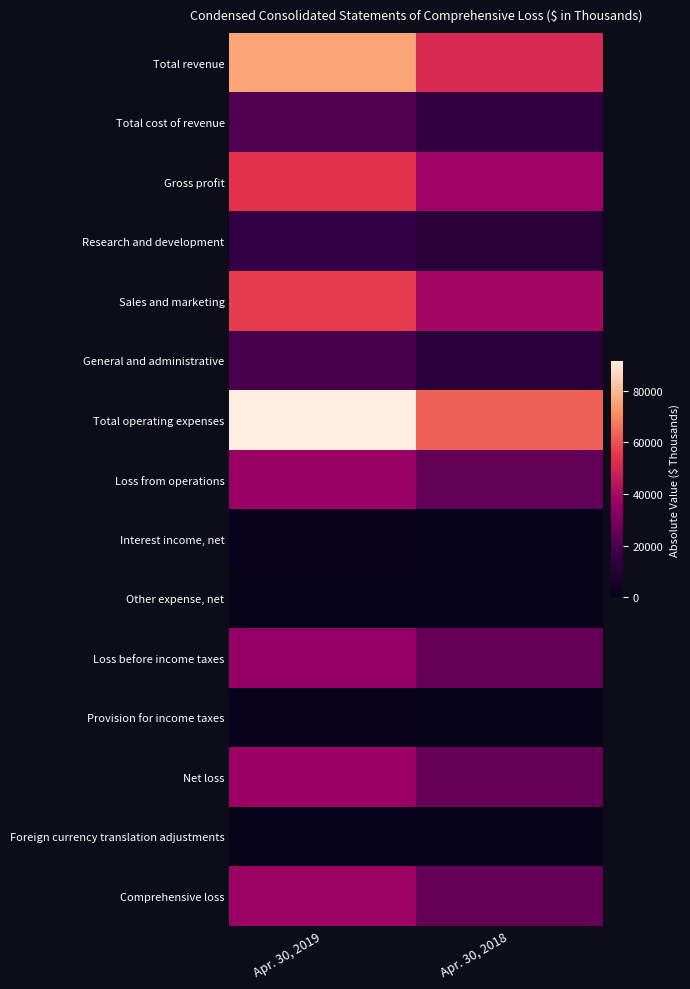

Reading left to right, list all the values displayed in this chart.

Total revenue: Apr. 30, 2019=75830	Apr. 30, 2018=51550
Total cost of revenue: Apr. 30, 2019=21577	Apr. 30, 2018=14032
Gross profit: Apr. 30, 2019=54253	Apr. 30, 2018=37518
Research and development: Apr. 30, 2019=15059	Apr. 30, 2018=11691
Sales and marketing: Apr. 30, 2019=56290	Apr. 30, 2018=39305
General and administrative: Apr. 30, 2019=20013	Apr. 30, 2018=11828
Total operating expenses: Apr. 30, 2019=91362	Apr. 30, 2018=62824
Loss from operations: Apr. 30, 2019=37109	Apr. 30, 2018=25306
Interest income, net: Apr. 30, 2019=1251	Apr. 30, 2018=89
Other expense, net: Apr. 30, 2019=246	Apr. 30, 2018=411
Loss before income taxes: Apr. 30, 2019=36104	Apr. 30, 2018=25628
Provision for income taxes: Apr. 30, 2019=1087	Apr. 30, 2018=553
Net loss: Apr. 30, 2019=37191	Apr. 30, 2018=26181
Foreign currency translation adjustments: Apr. 30, 2019=266	Apr. 30, 2018=72
Comprehensive loss: Apr. 30, 2019=37457	Apr. 30, 2018=26253